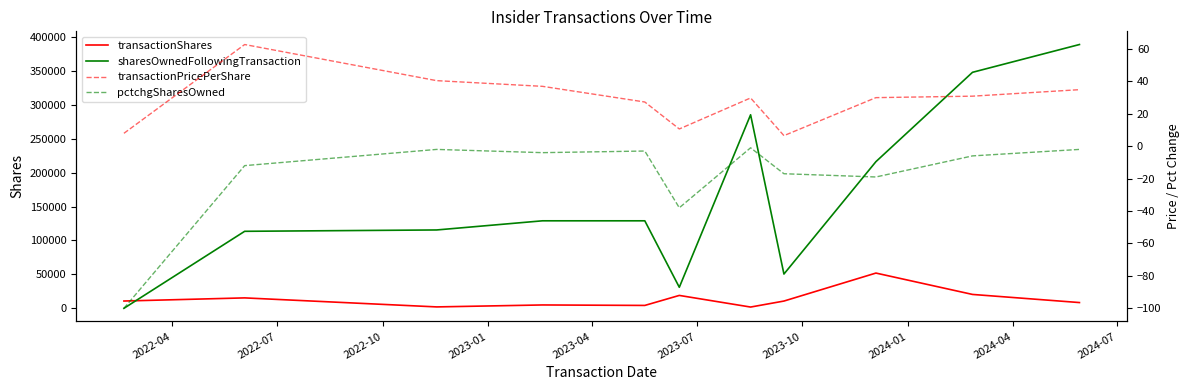

What is the sum of all transactionPricePerShare values?

317.6